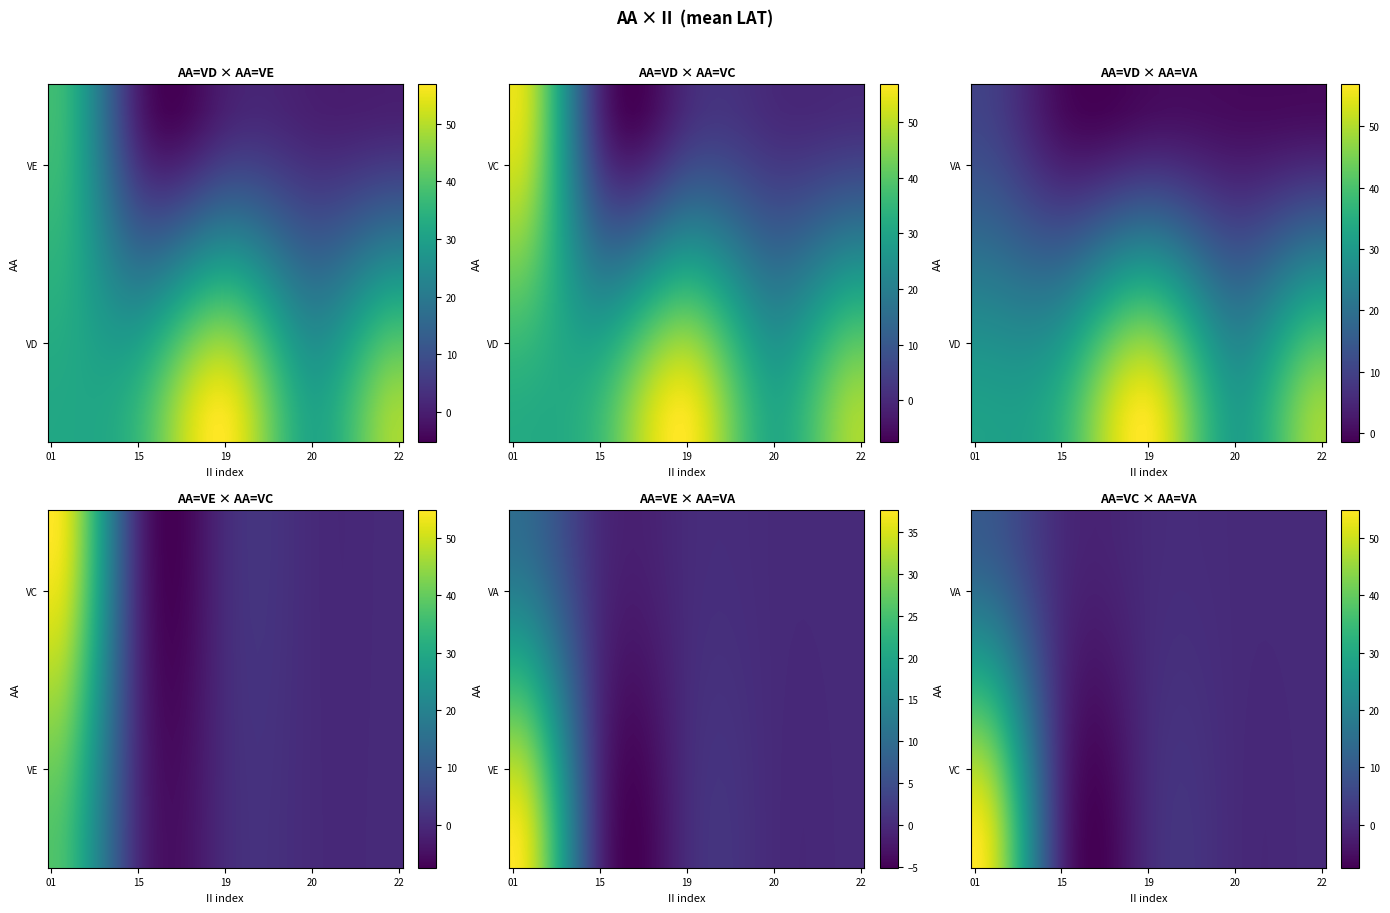

What is the difference between the maximum and minimum values in the VE series?

37.6